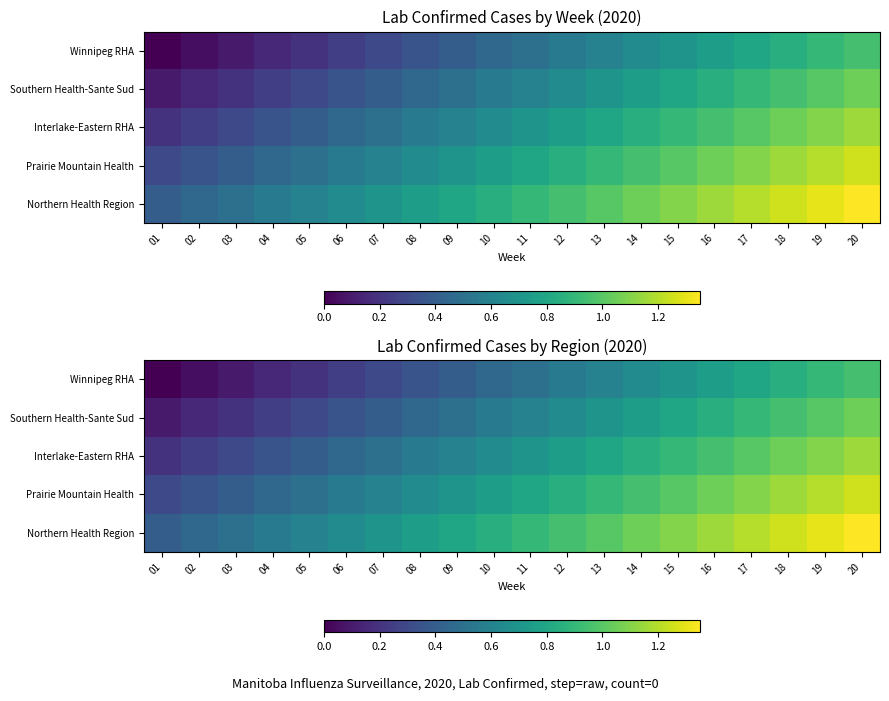

List the labels in order of Northern Health Region value, smallest first.

01, 02, 03, 04, 05, 06, 07, 08, 09, 10, 11, 12, 13, 14, 15, 16, 17, 18, 19, 20